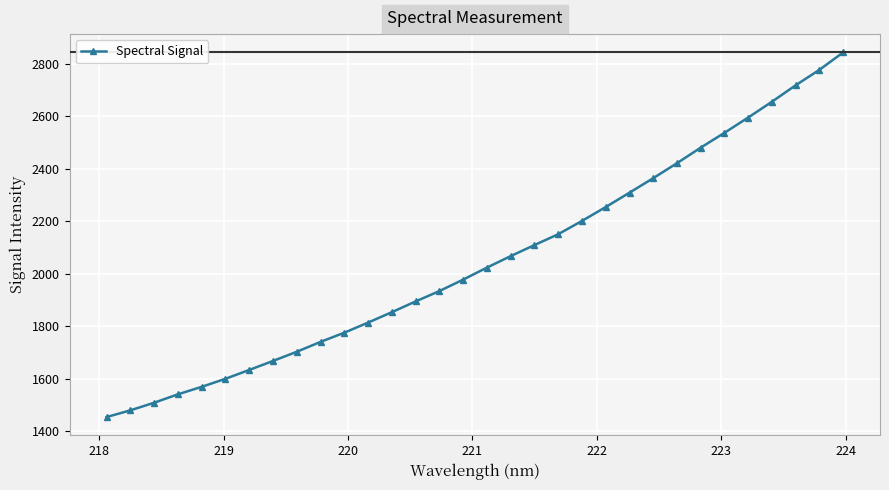

What is the sum of all values?

65669.5